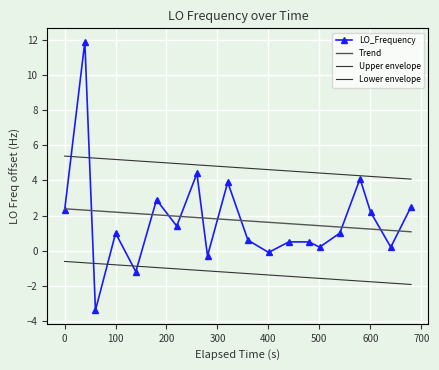

What is the value of the LO_Frequency point at the 11th from the left?

0.6